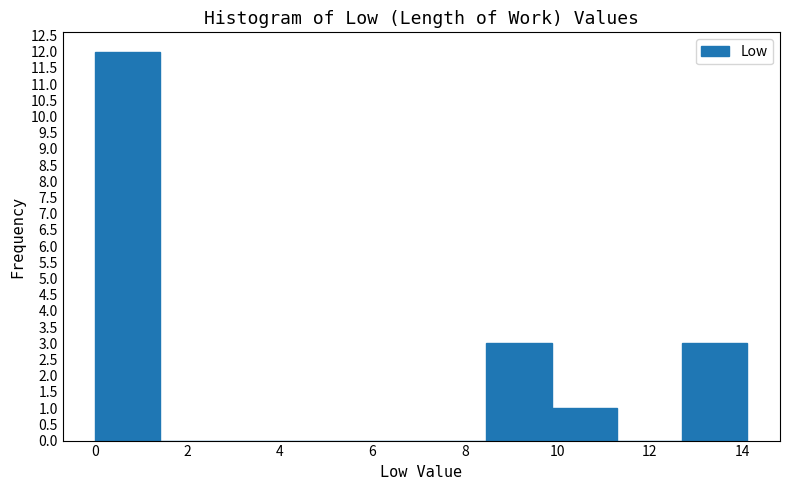

Which range on the x-axis has the tallest bar?

0.0 to 1.4